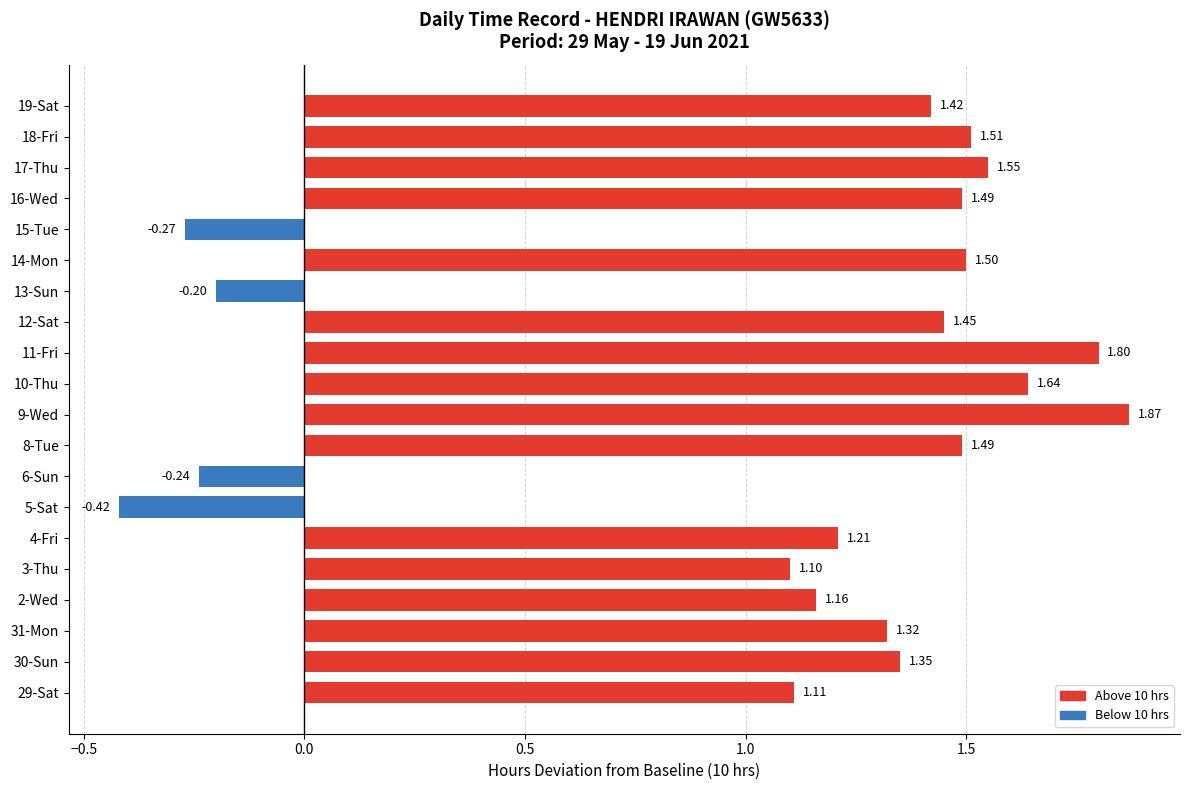

Between 30-Sun and 6-Sun, which is larger?

30-Sun